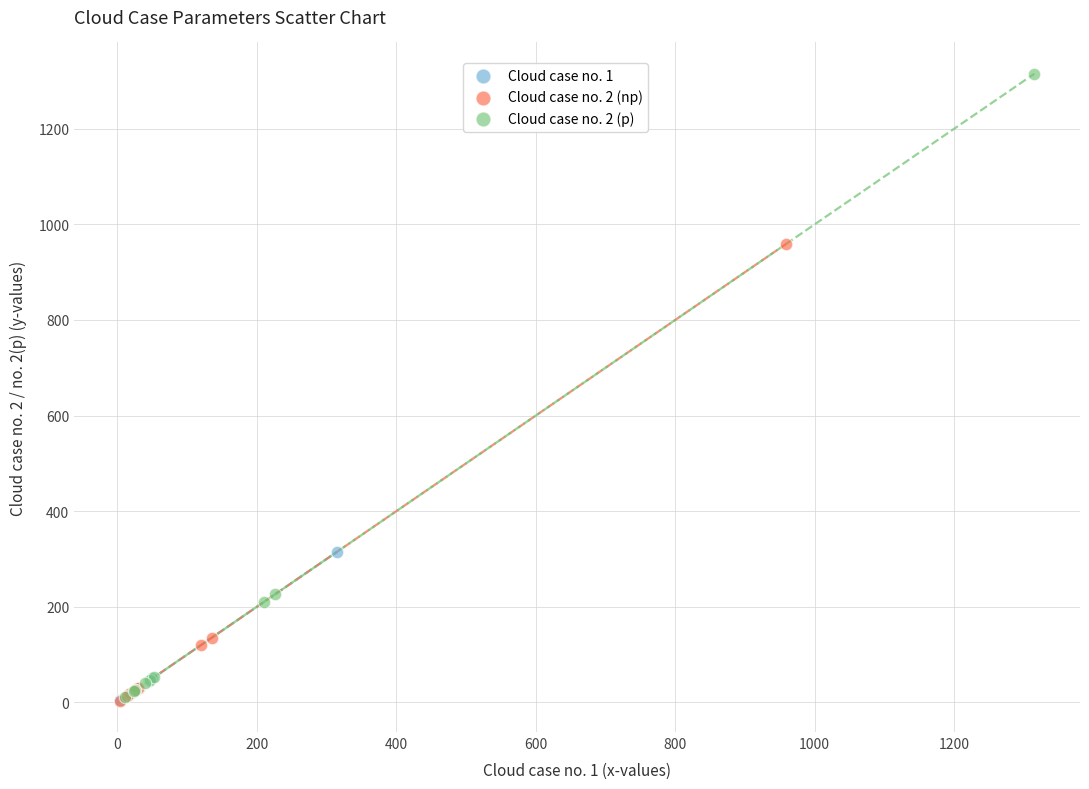

Which series reaches the maximum Y coordinate?

Cloud case no. 2 (p)